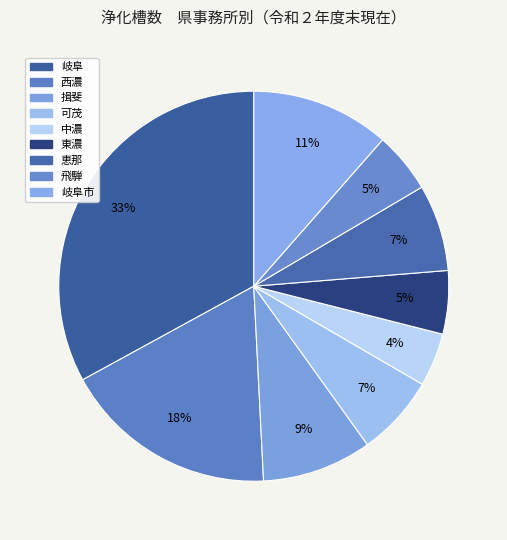

Count the number of slices in the pie.

9